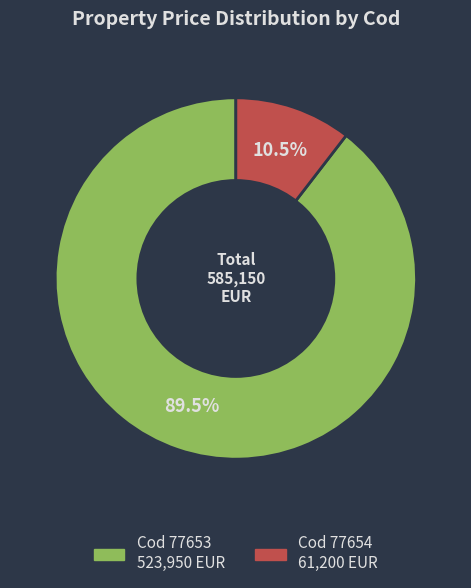

Is there a majority slice in this chart?

Yes